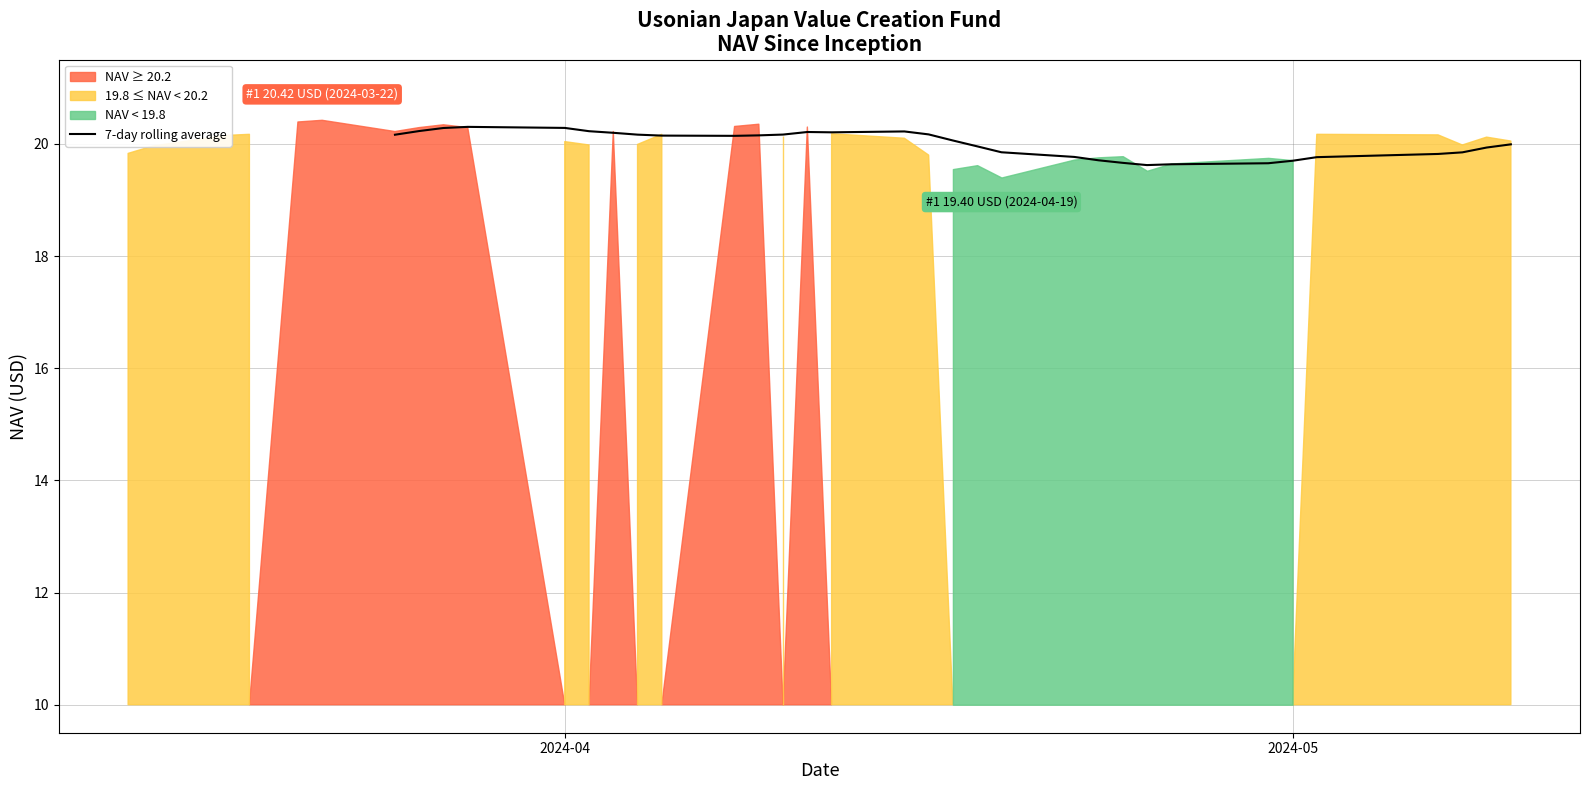

What is the minimum value for 7-day rolling average?

19.6